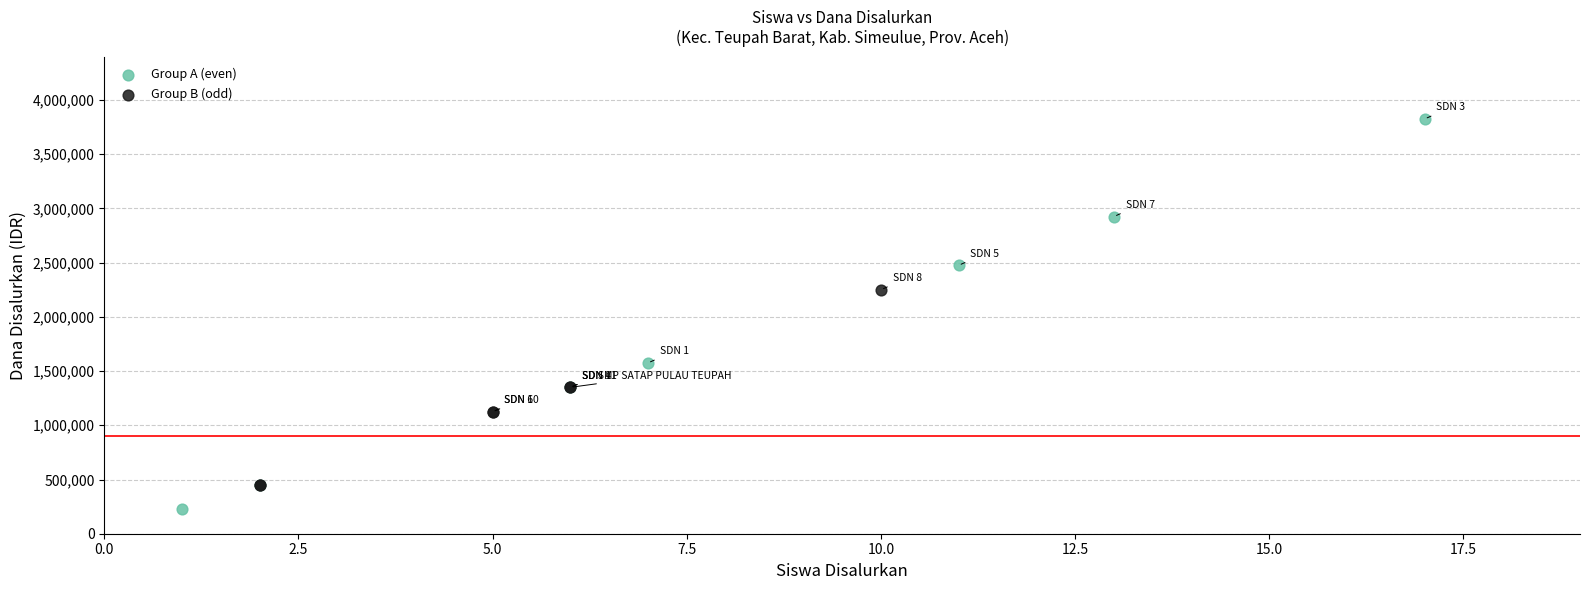

Which series contains the highest Y value?

Group A (even)